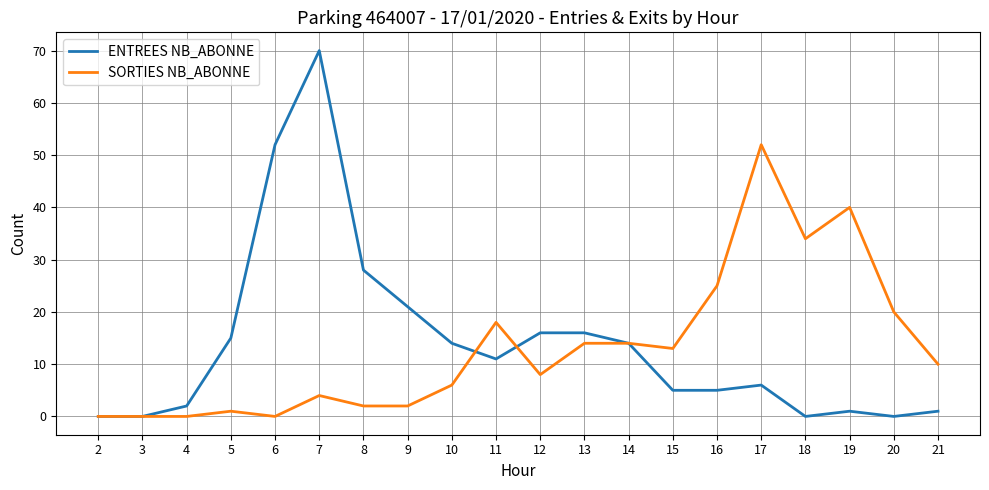

Is the value of SORTIES NB_ABONNE at 10 greater than the value of ENTREES NB_ABONNE at 7?

No